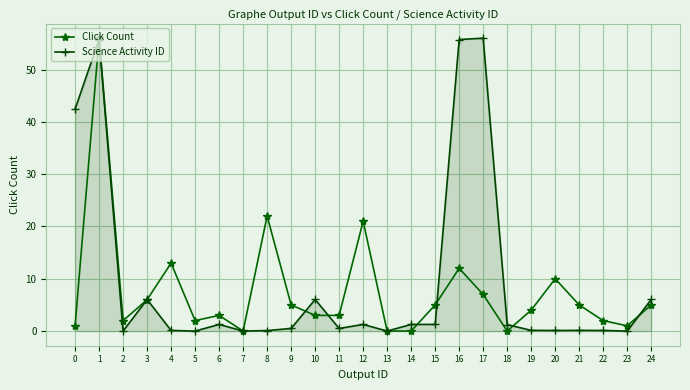

What are all the series names shown in the legend?

Click Count, Science Activity ID